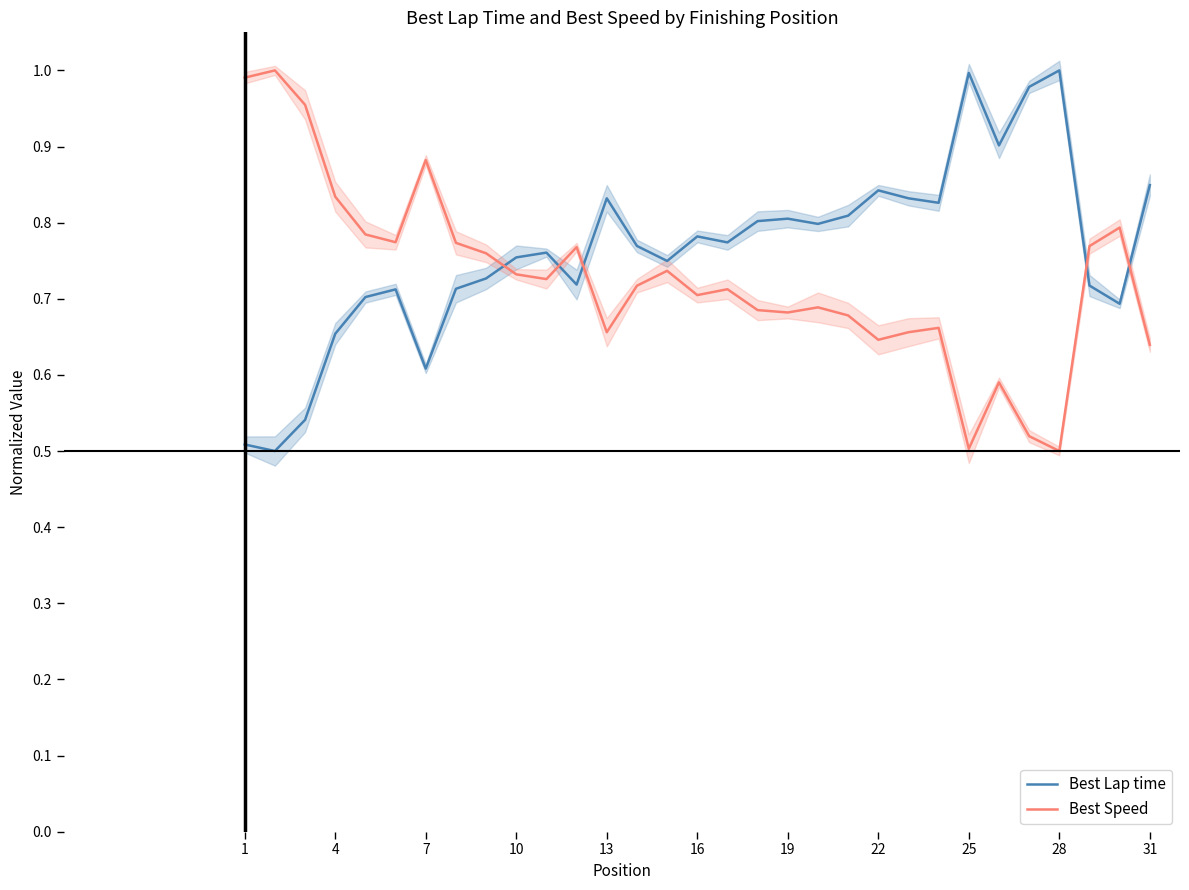

True or false: Best Lap time and Best Speed intersect in this chart.

True